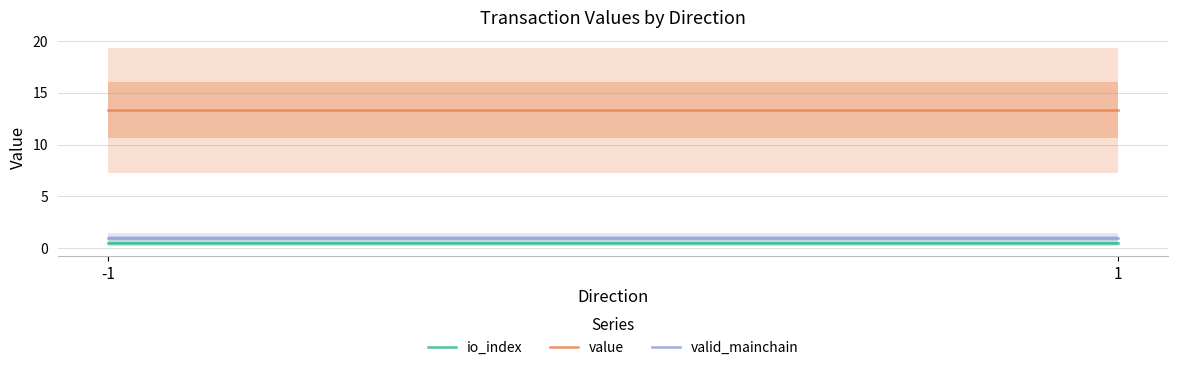

Where is valid_mainchain nearest to the value 1?

-1